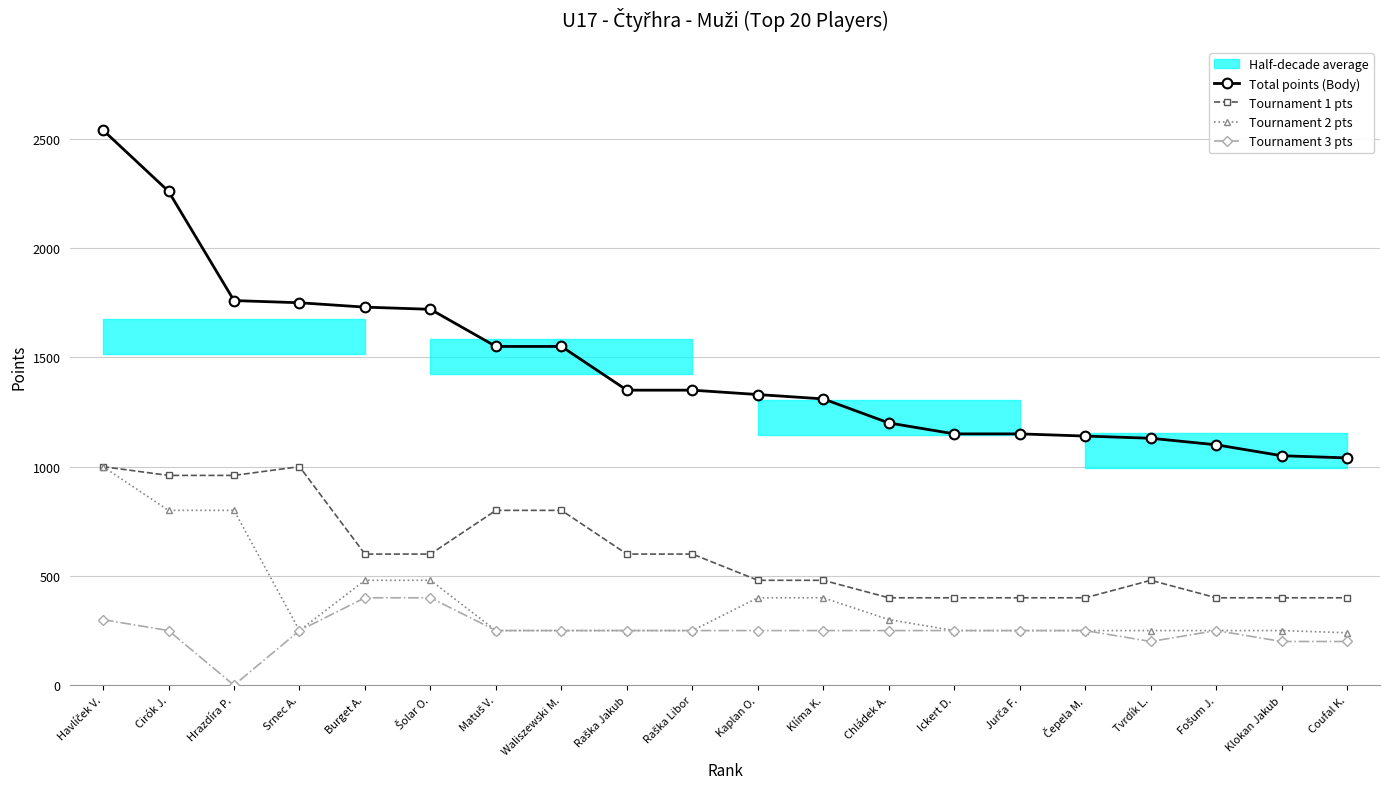

What is the sum of all Tournament 2 pts values?

7650